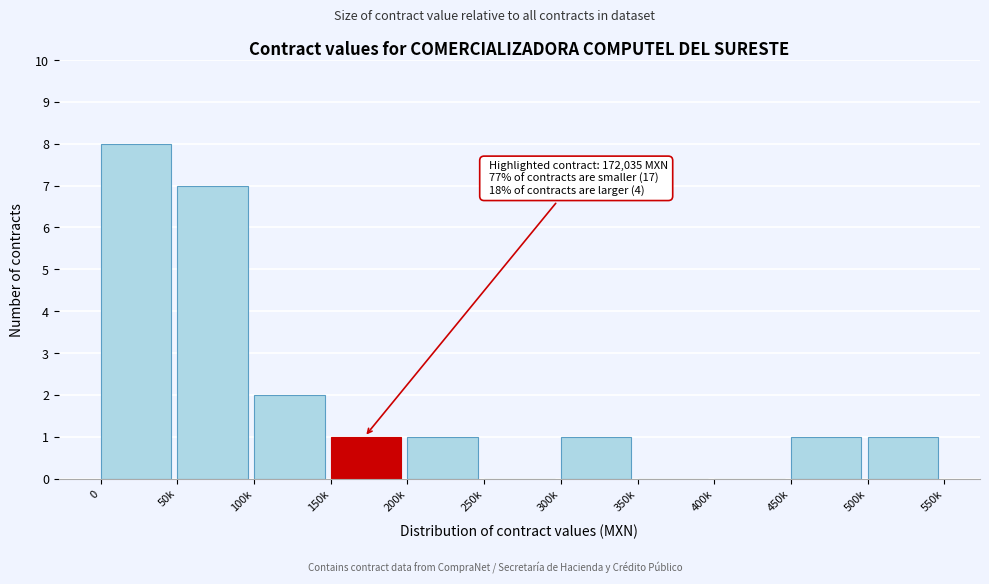

Reading left to right, transcribe all the data shown in this chart.

0=8	50k=7	100k=2	150k=1	200k=1	250k=0	300k=1	350k=0	400k=0	450k=1	500k=1